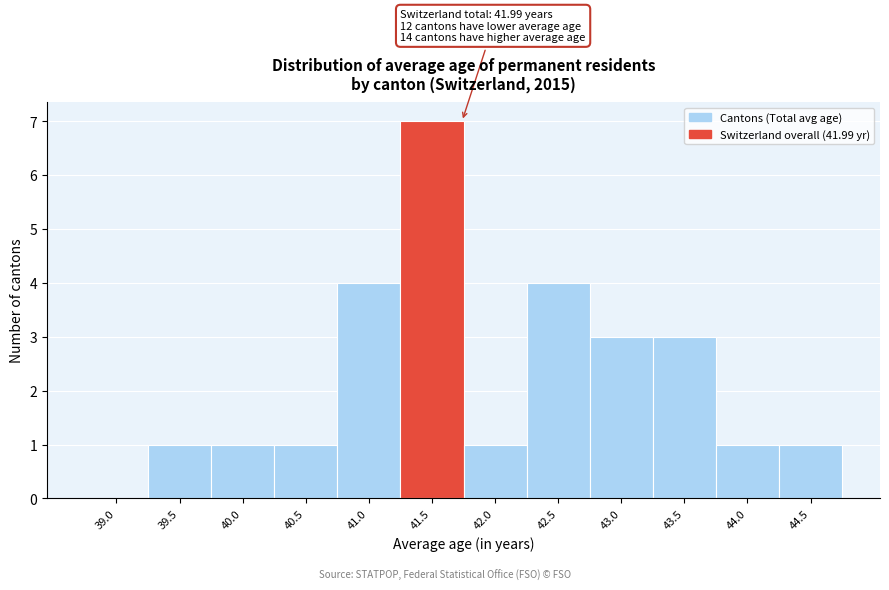

Reading left to right, what are all the values shown in this chart?

39.0=0	39.5=1	40.0=1	40.5=1	41.0=4	41.5=7	42.0=1	42.5=4	43.0=3	43.5=3	44.0=1	44.5=1